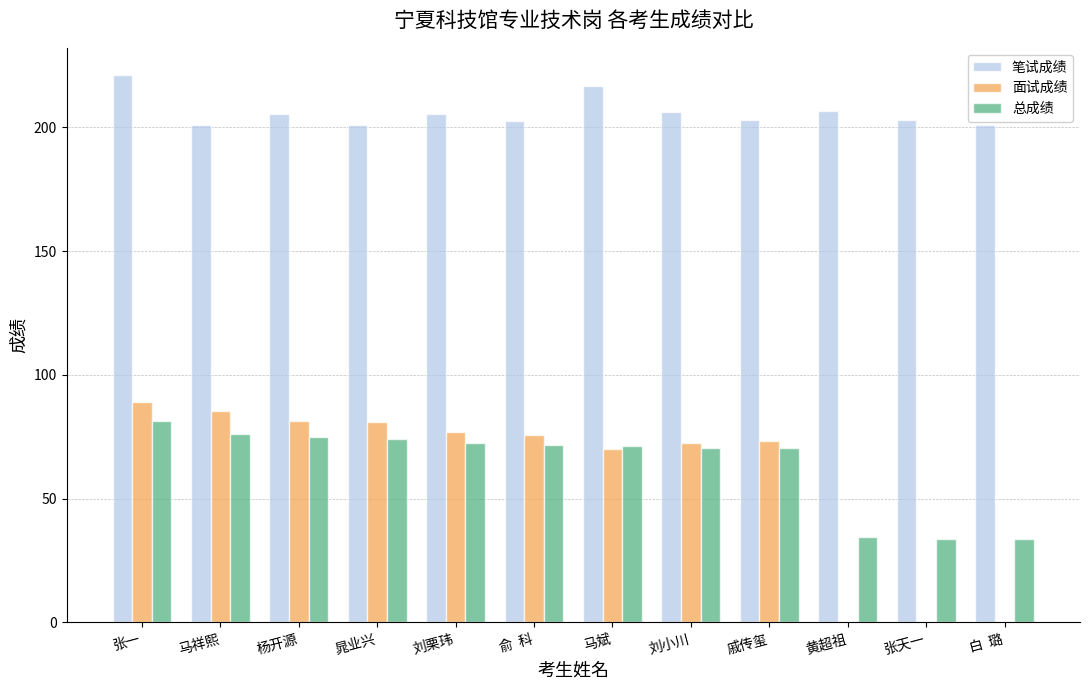

At which category is the sum across all series the highest?

张一